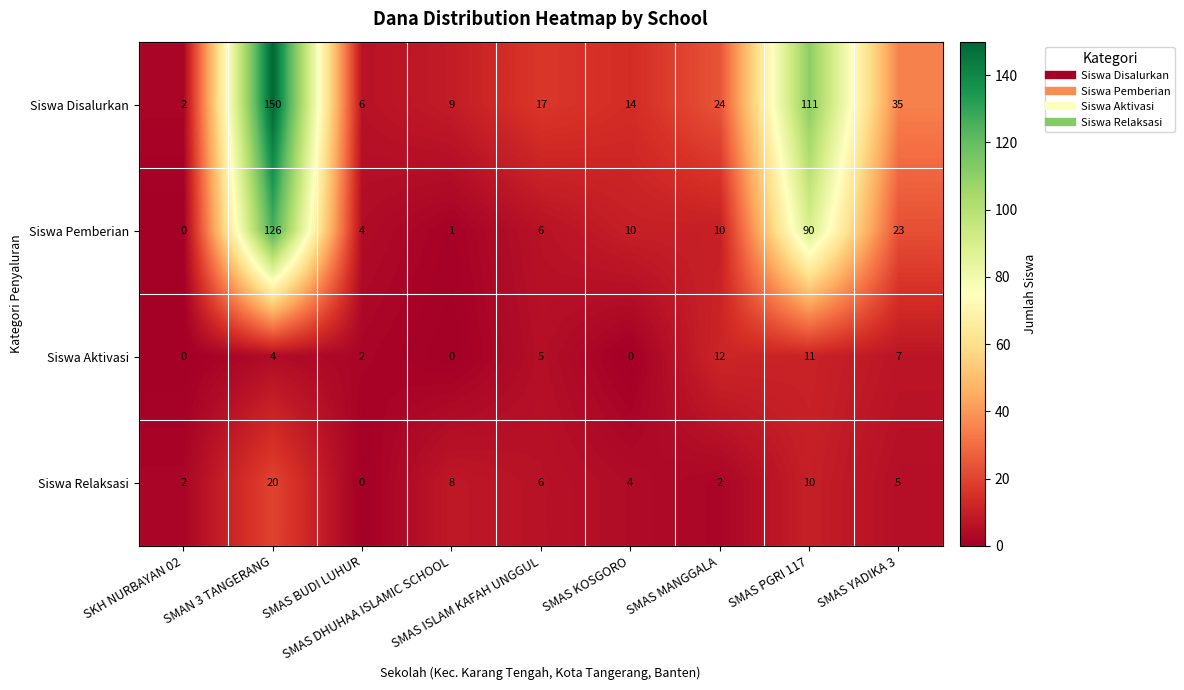

List the series in order of their peak value, lowest first.

Siswa Aktivasi, Siswa Relaksasi, Siswa Pemberian, Siswa Disalurkan